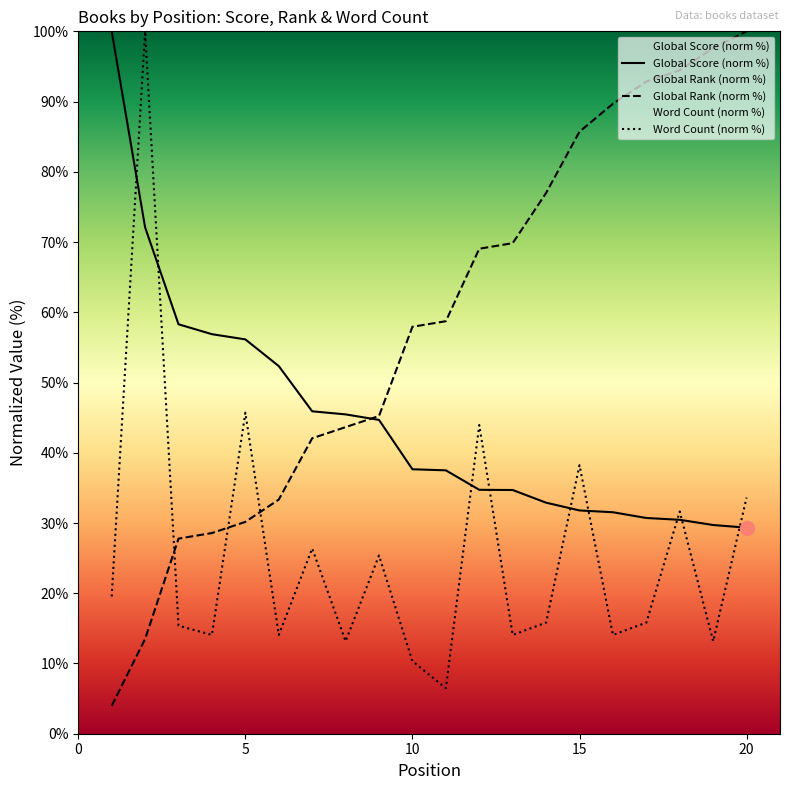

The Word Count series shows 23.0 at 17. True or false?

False